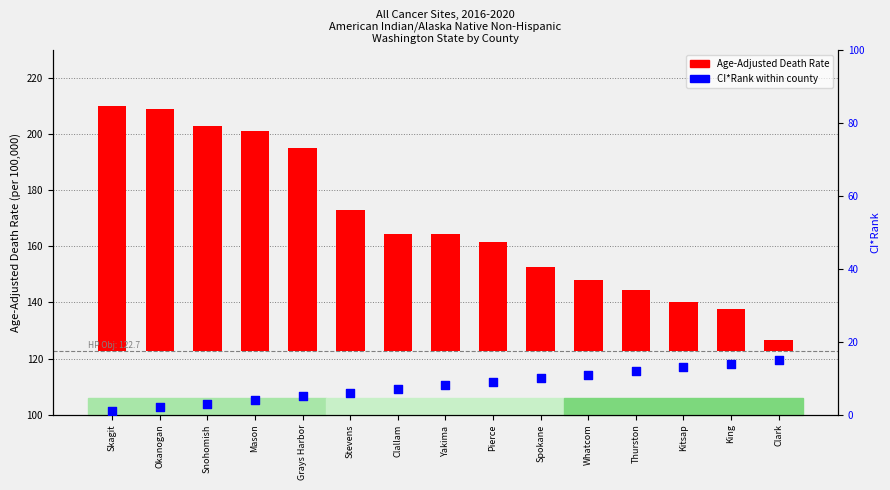

Which series has the largest Y range (max minus min)?

Age-Adjusted Death Rate